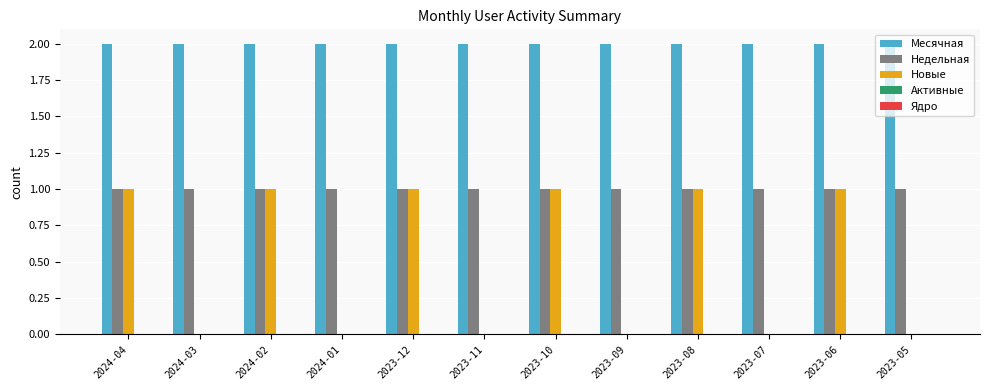

Between 2023-09 and 2023-06, which series saw the biggest shift?

Новые